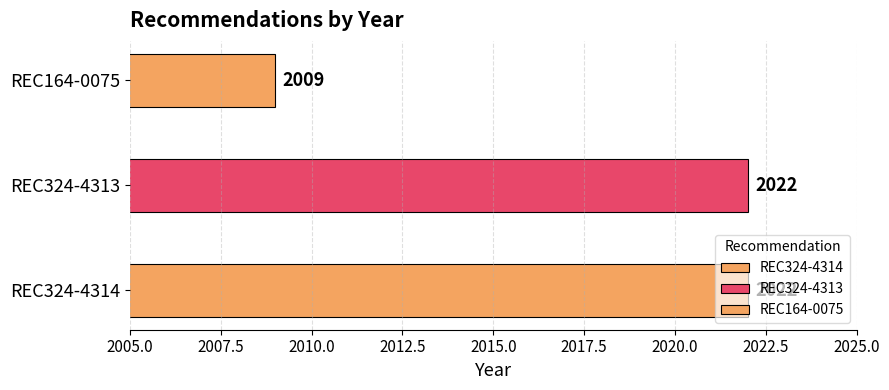

The chart shows a value of 3227 at REC324-4314. True or false?

False